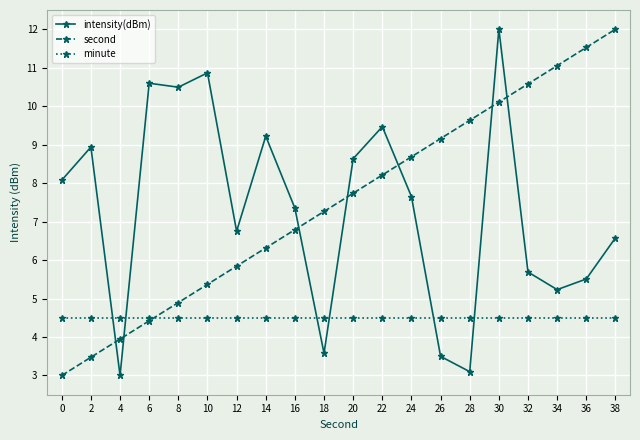

Between 8 and 12, which series saw the biggest shift?

intensity(dBm)